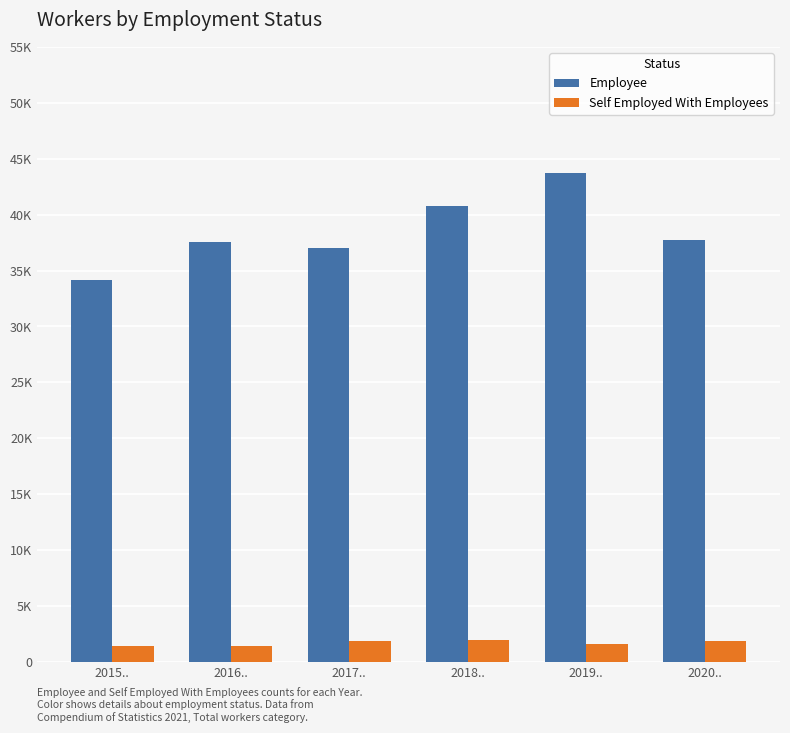

List the series in order of their overall mean, lowest first.

Self Employed With Employees, Employee